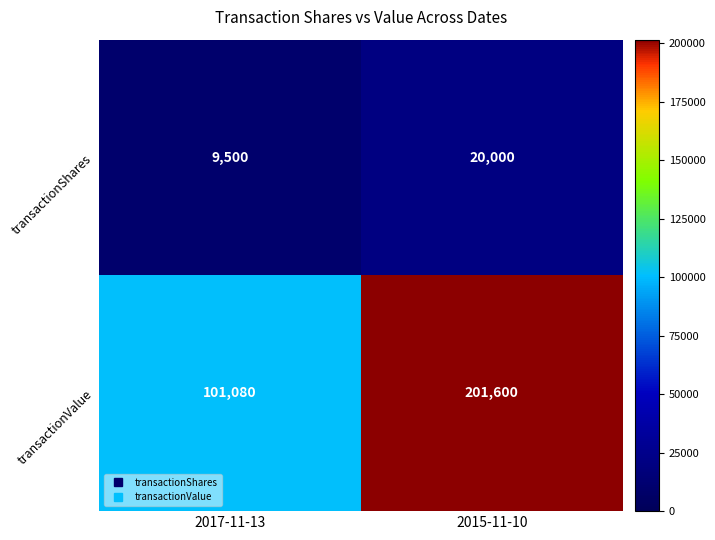

What is the maximum value shown in the chart?

201600